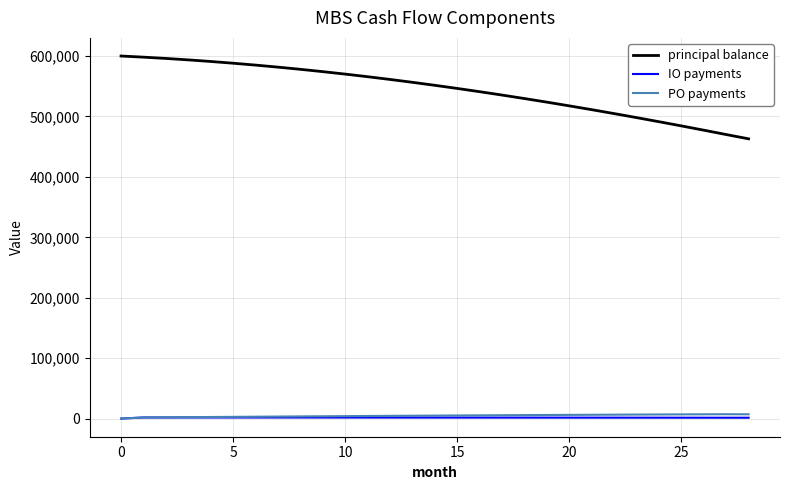

True or false: principal balance and PO payments cross at least once.

False